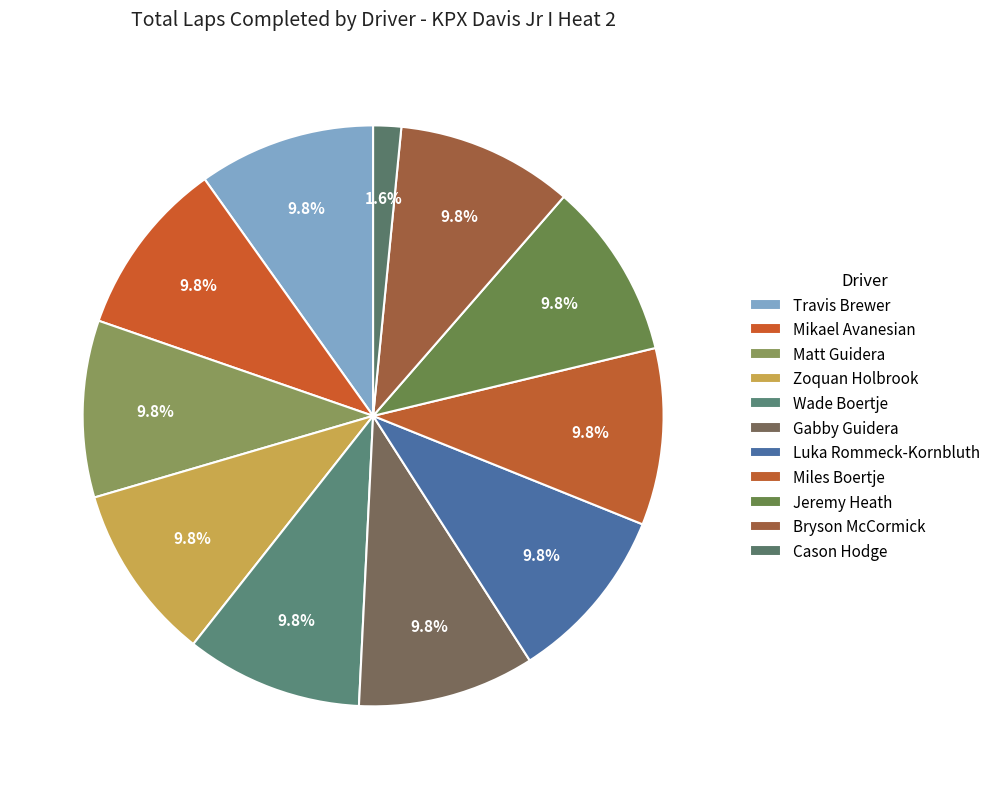

How many segments does this pie chart have?

11